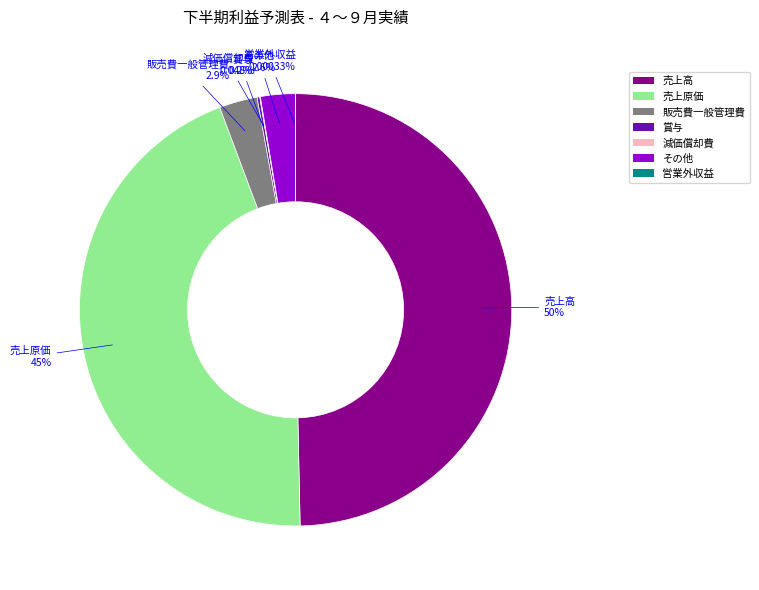

Which slice is the largest?

売上高